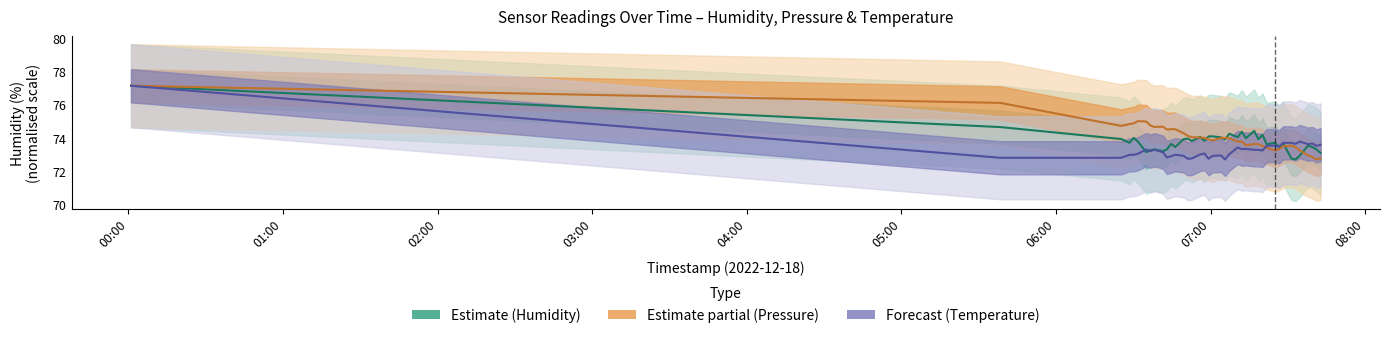

How many interior local peaks does the Pressure (Estimate partial) series have?

3